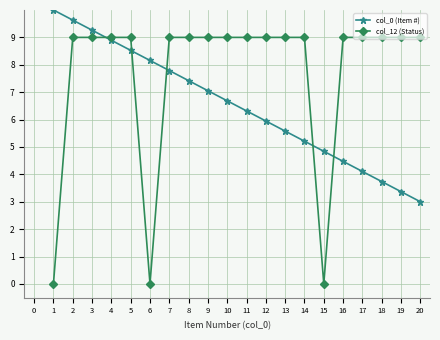

Is the value of col_12 (Status) at 18 greater than the value of col_0 (Item #) at 14?

Yes